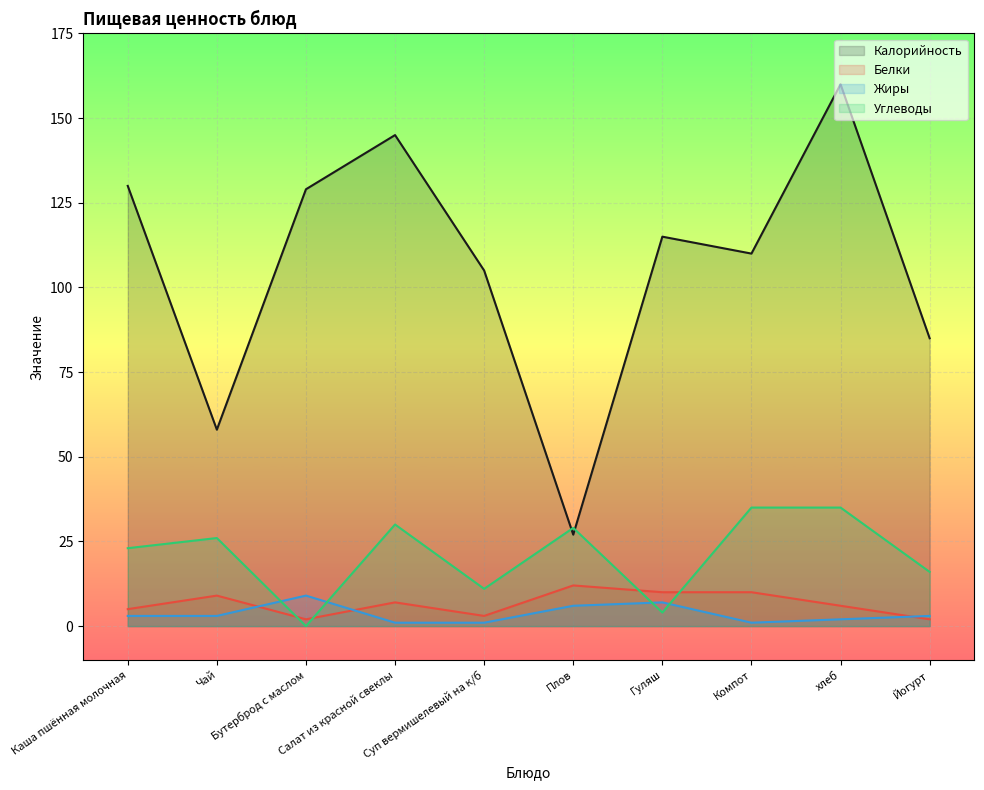

True or false: Белки has a value of 14 at Компот.

False